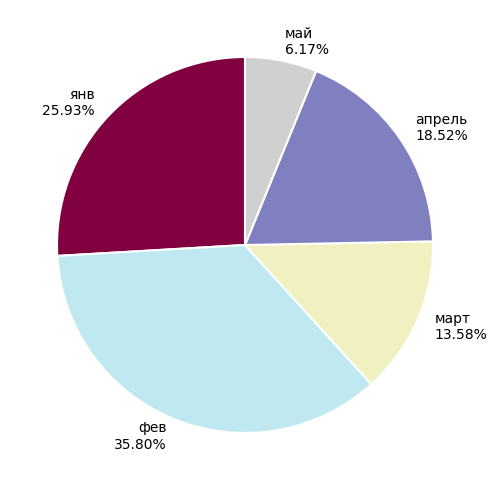

Approximately how many times larger is the value at май compared to март?

0.5